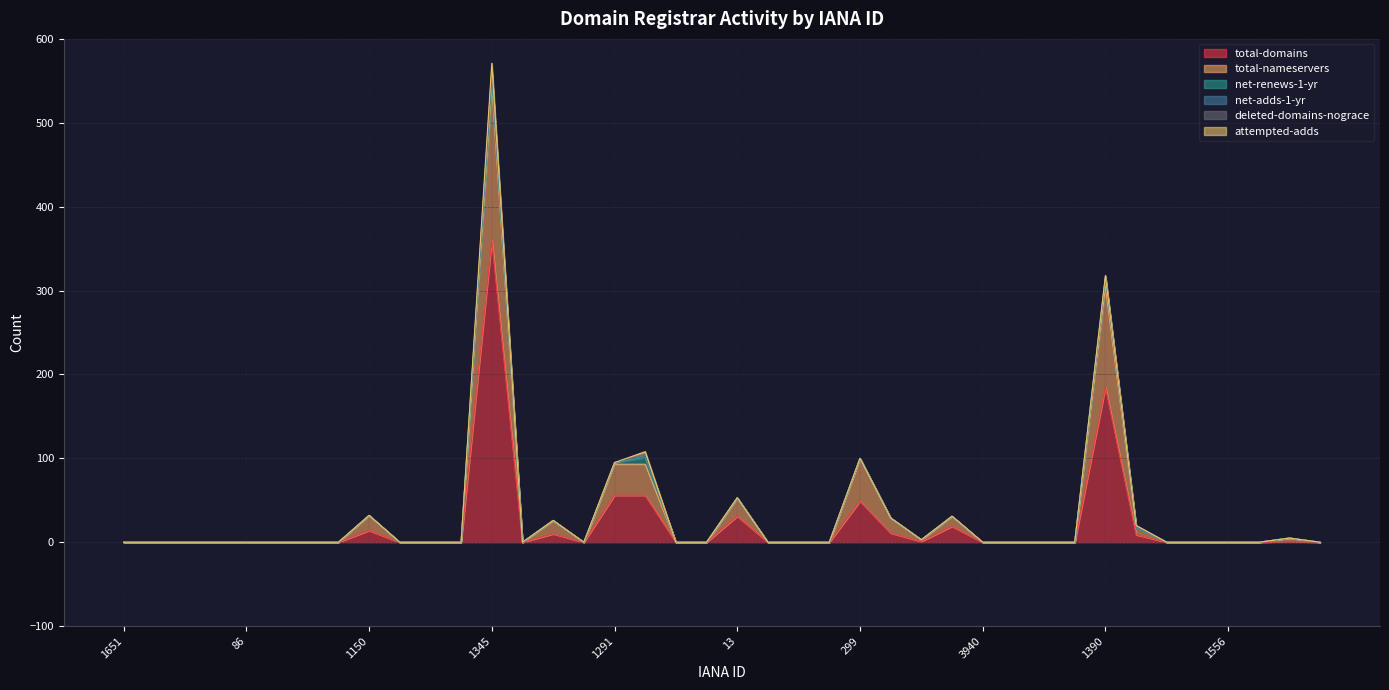

True or false: attempted-adds and deleted-domains-nograce intersect in this chart.

False